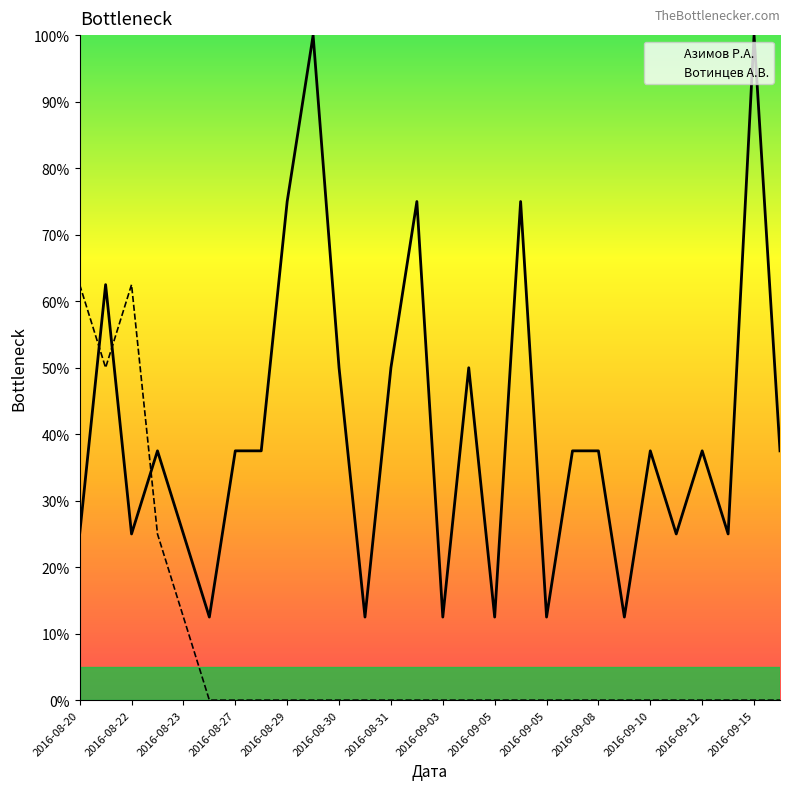

How many series are shown in this chart?

2